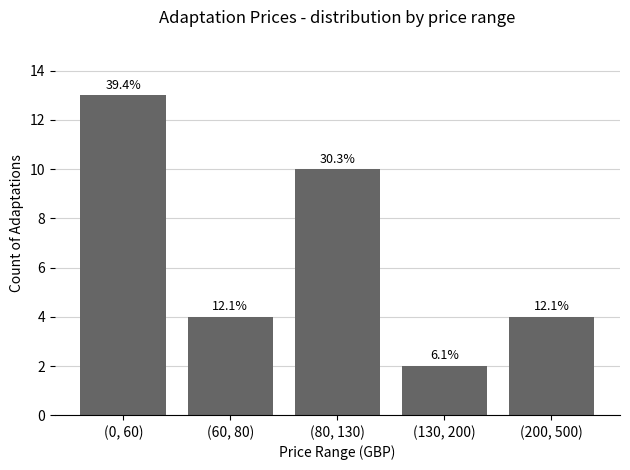

Reading left to right, extract all data points from this chart.

13	4	10	2	4